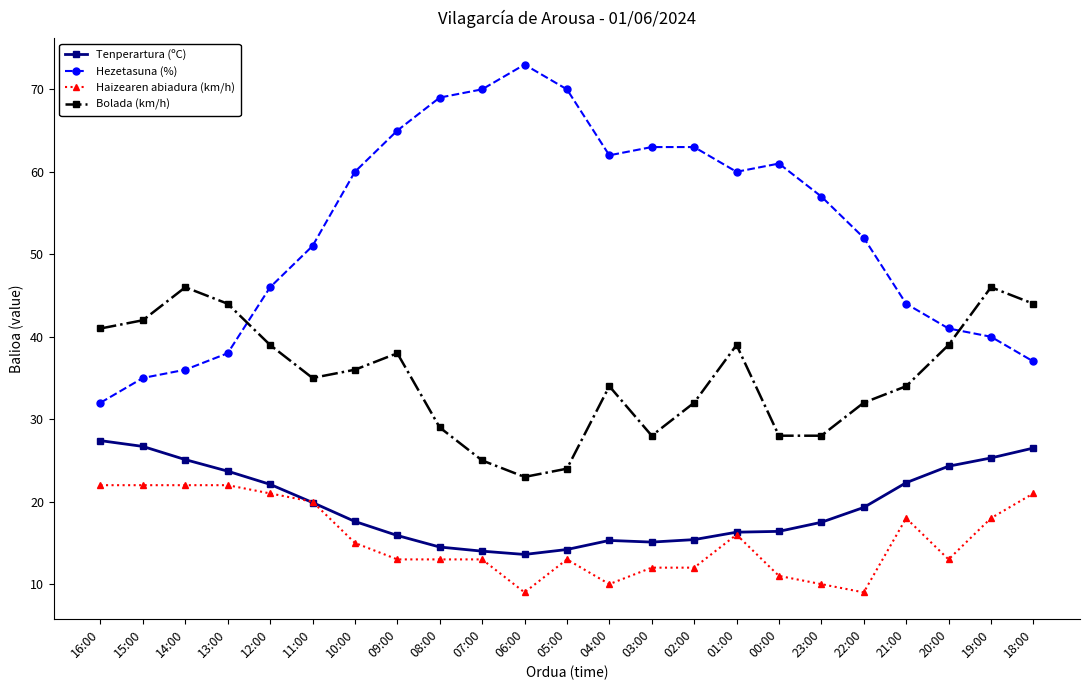

True or false: Hezetasuna (%) and Tenperartura (ºC) intersect in this chart.

False